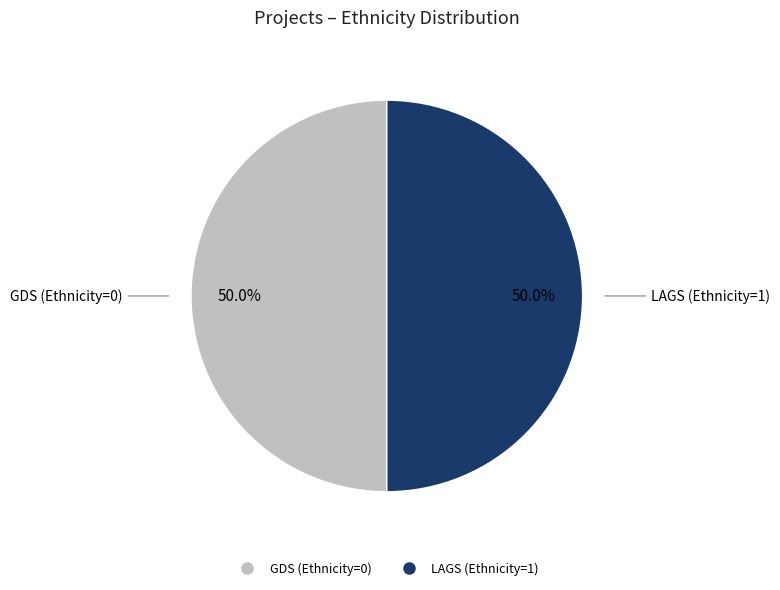

How many segments does this pie chart have?

2